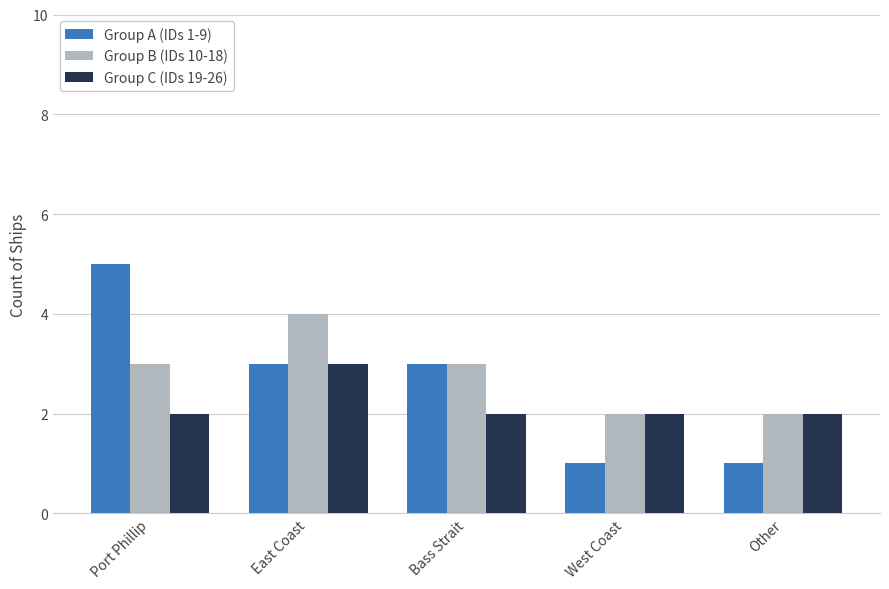

The value of Group C (IDs 19-26) at Other is 3. True or false?

False